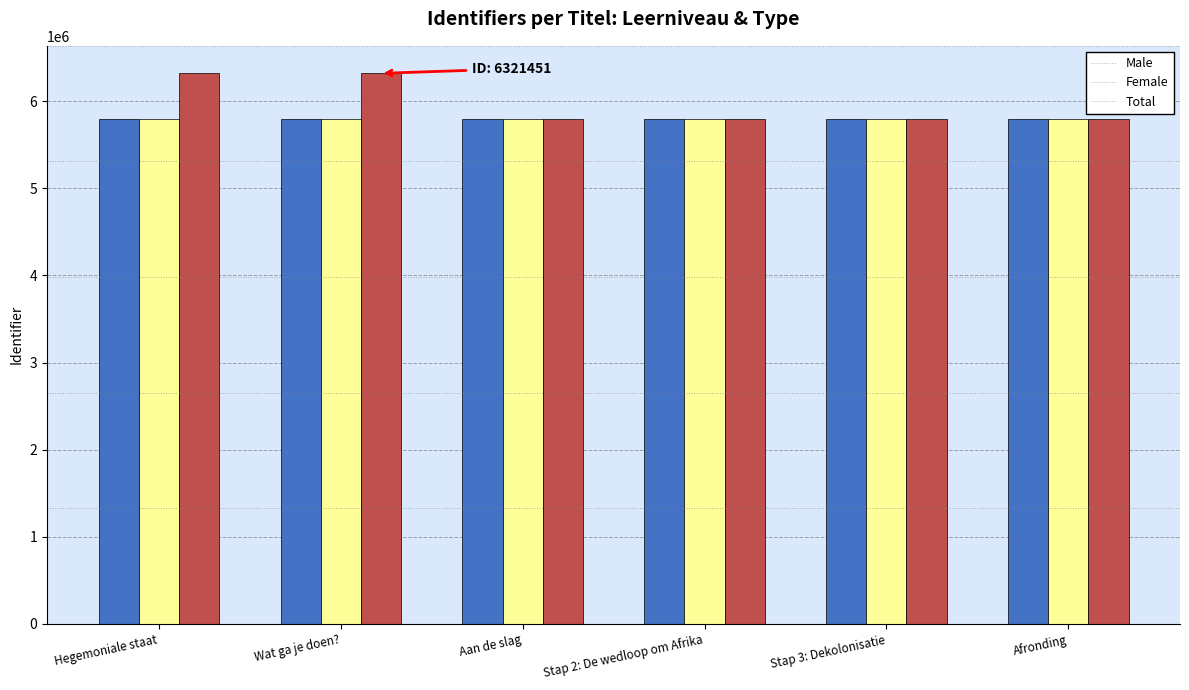

What is the difference between the maximum and second lowest values in the Total series?

520061